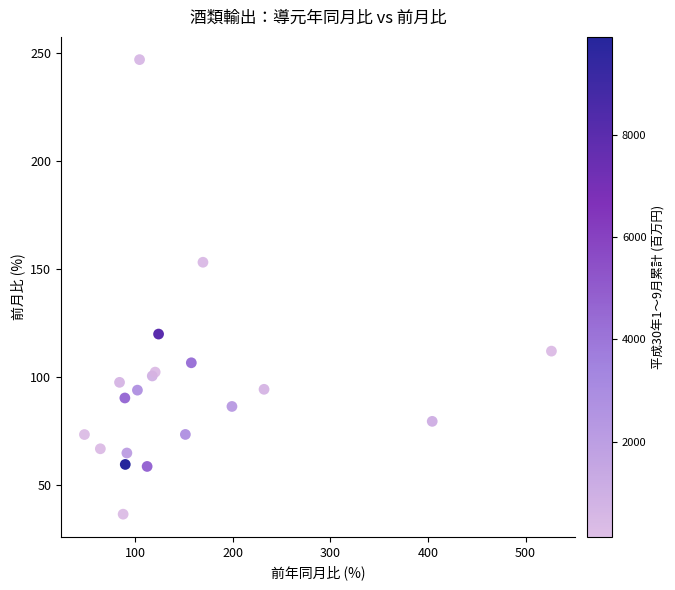

What Y value in the scatter plot is closest to 141?

153.3